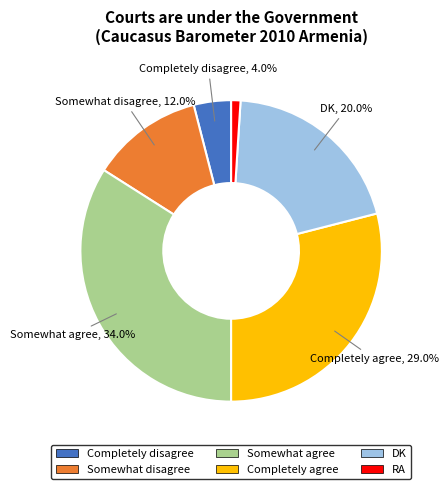

Is it true that RA is 11% of the pie?

False